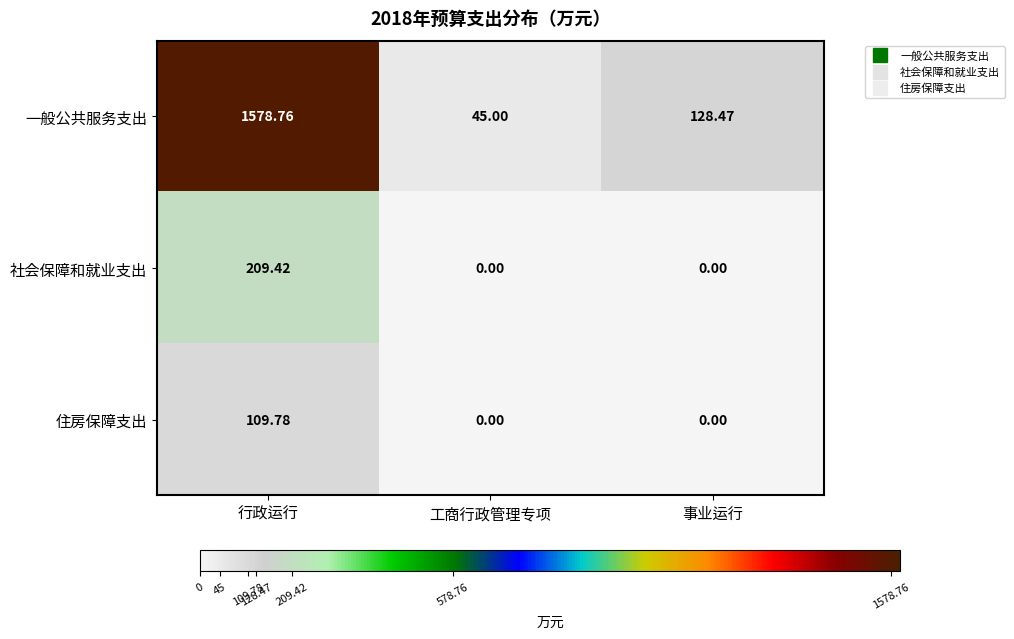

At which category is the sum across all series the highest?

行政运行